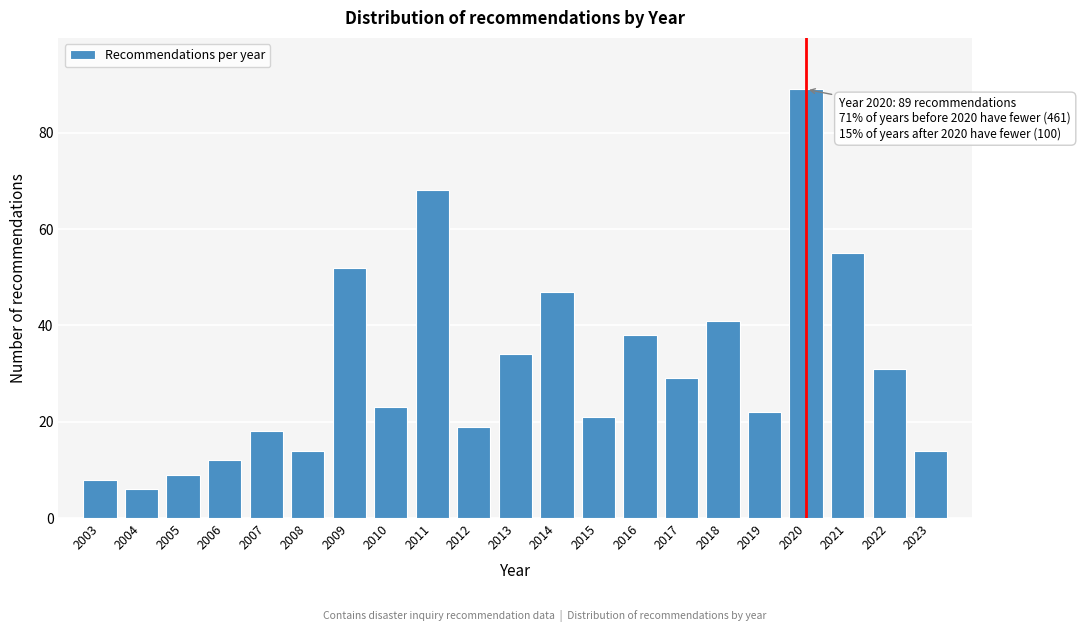

Reading left to right, transcribe all the data shown in this chart.

2003=8	2004=6	2005=9	2006=12	2007=18	2008=14	2009=52	2010=23	2011=68	2012=19	2013=34	2014=47	2015=21	2016=38	2017=29	2018=41	2019=22	2020=89	2021=55	2022=31	2023=14